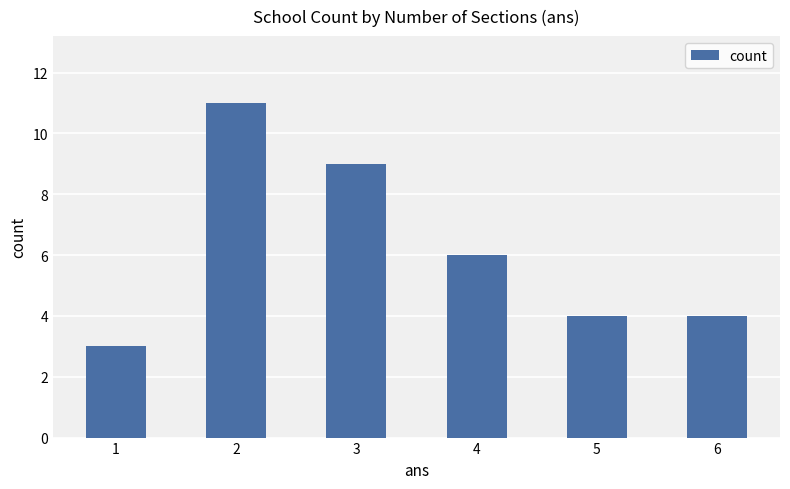

What is the value of the 5th bar from the left?

4